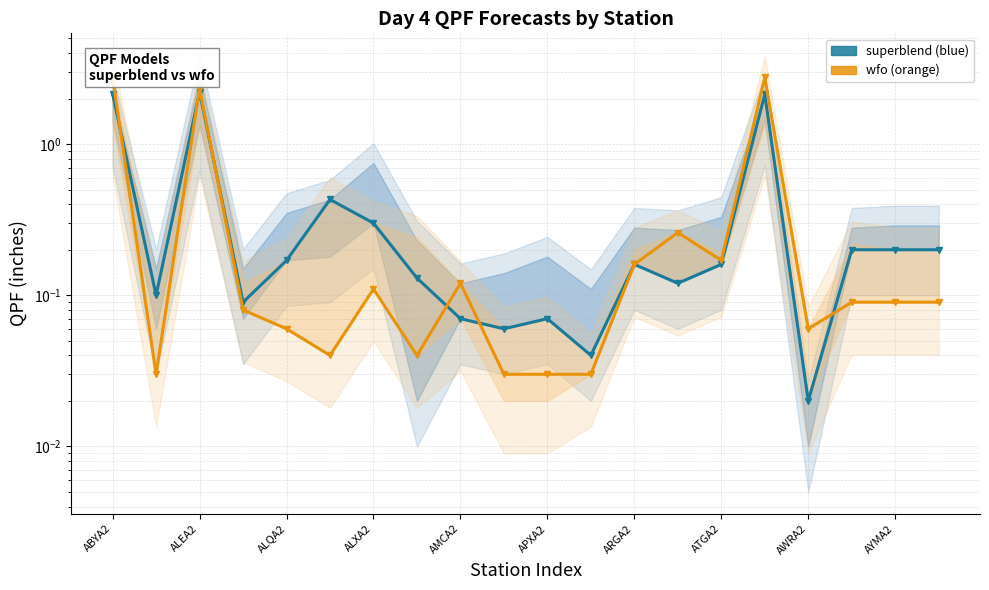

What position from the left is 19?

20